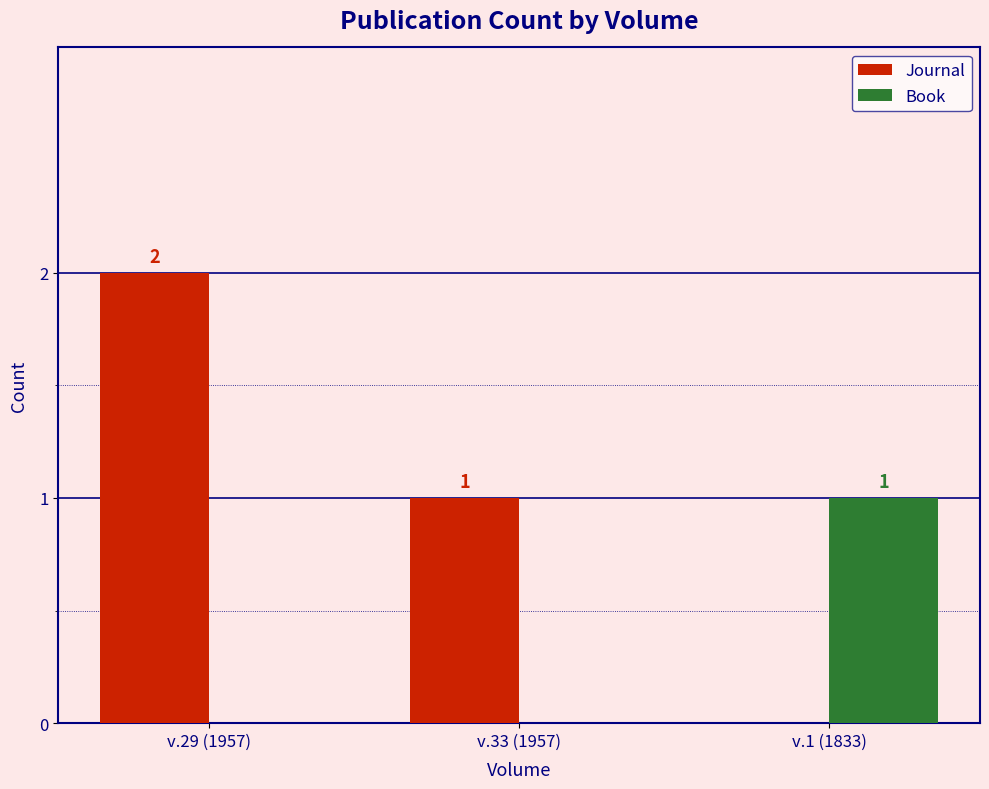

What is the sum of the Book values at v.1 (1833) and v.33 (1957)?

1